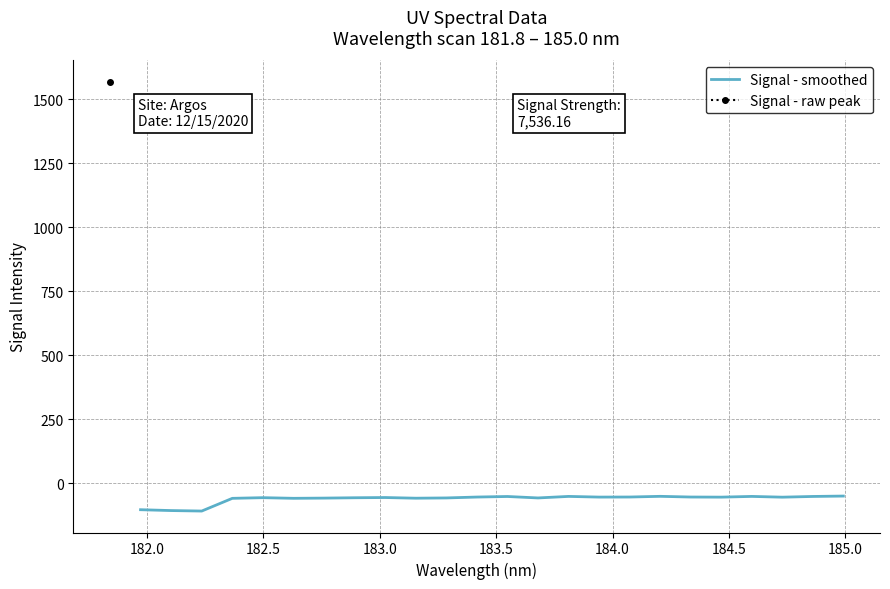

Count the number of values greater than -54.

10